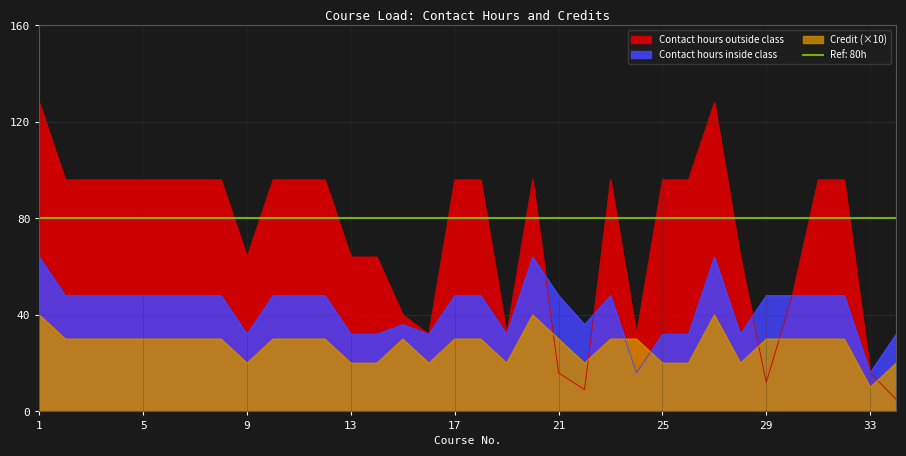

How many data points in Contact hours inside class are above 48?

3